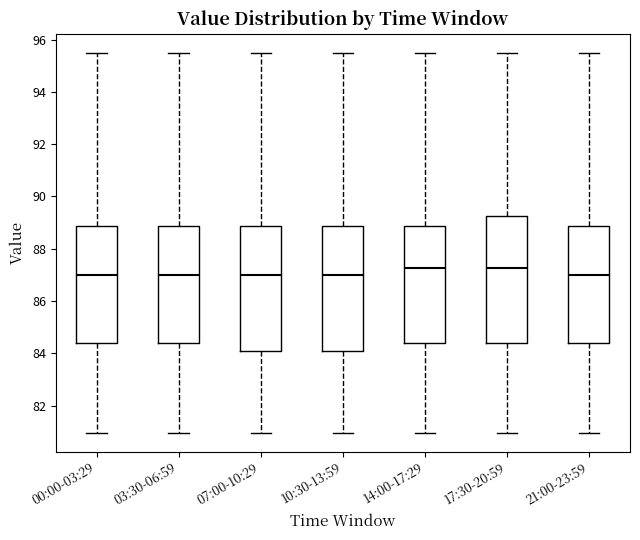

Reading left to right, transcribe this box plot: for each box, give where its median line is, the range the box spans, and where its two whiskers end, as read against the y-axis. The values are not printed on the chart, so give them approximately, as read against the axis.

00:00-03:29: median 87.0, box 84.4 to 88.8, whiskers 81.0 to 95.6
03:30-06:59: median 87.0, box 84.4 to 88.8, whiskers 81.0 to 95.6
07:00-10:29: median 87.0, box 84.0 to 88.8, whiskers 81.0 to 95.6
10:30-13:59: median 87.0, box 84.0 to 88.8, whiskers 81.0 to 95.6
14:00-17:29: median 87.2, box 84.4 to 88.8, whiskers 81.0 to 95.6
17:30-20:59: median 87.2, box 84.4 to 89.2, whiskers 81.0 to 95.6
21:00-23:59: median 87.0, box 84.4 to 88.8, whiskers 81.0 to 95.6